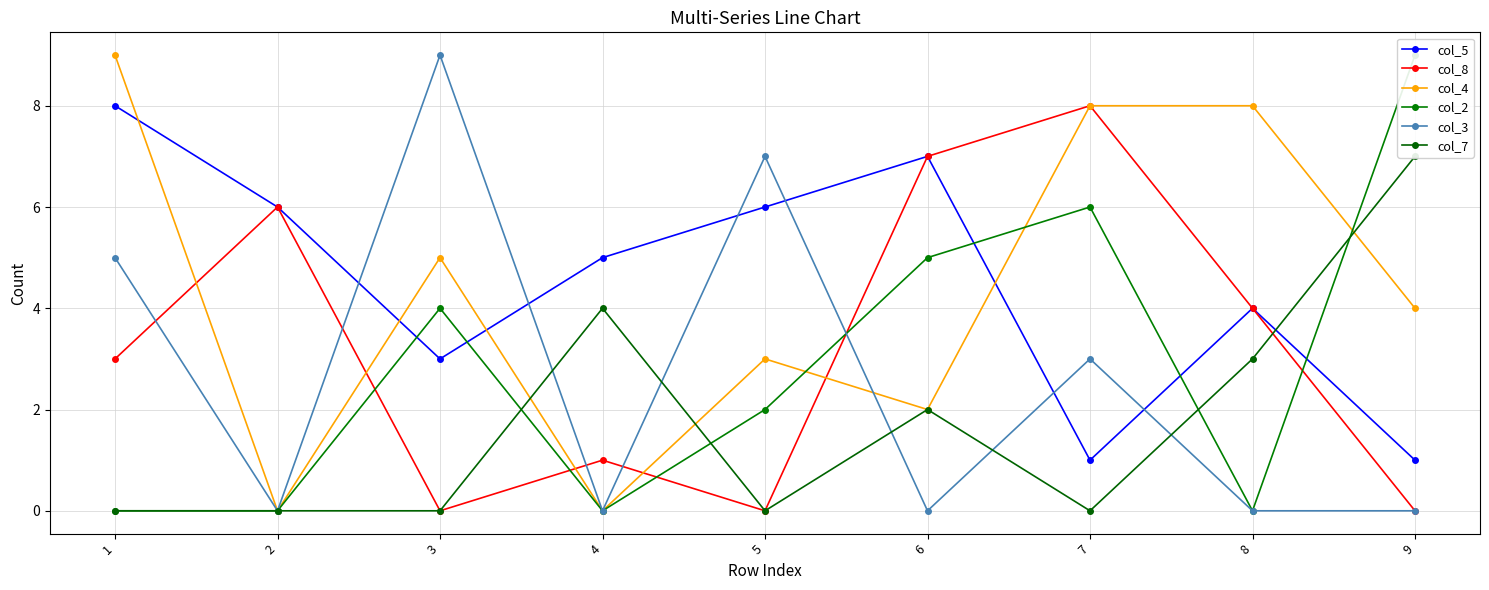

Is it true that col_7 equals -5 at 1?

False